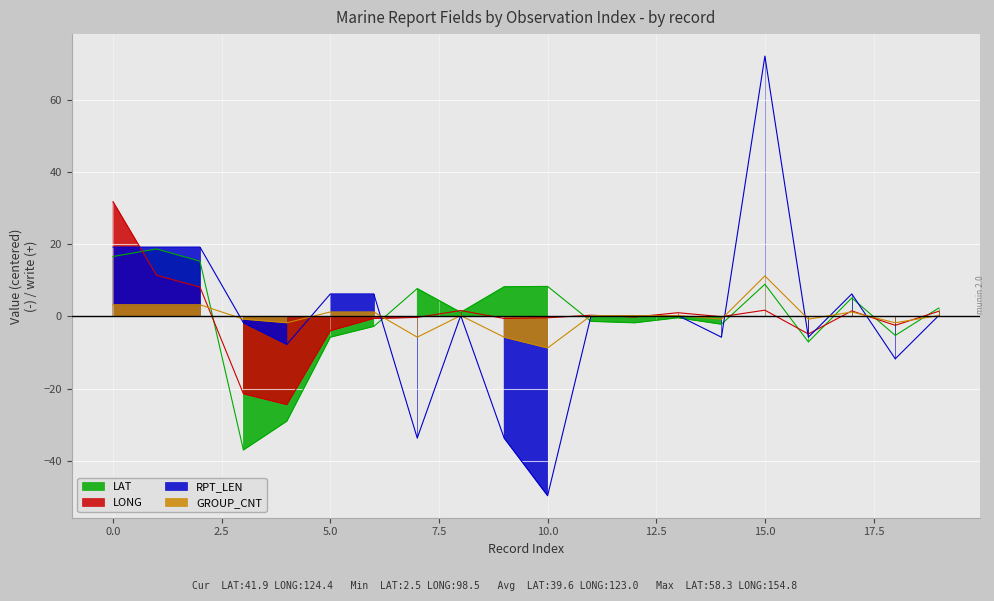

How many data points in RPT_LEN are less than 0?

8